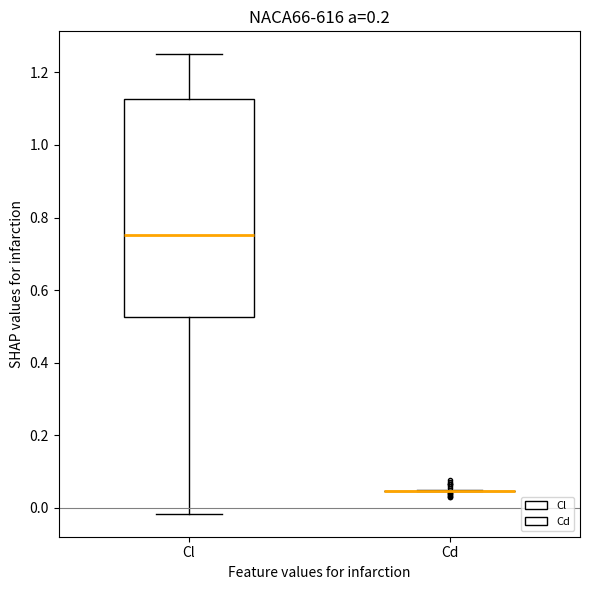

Comparing the boxes themselves (not the whiskers), which one is the tallest?

Cl